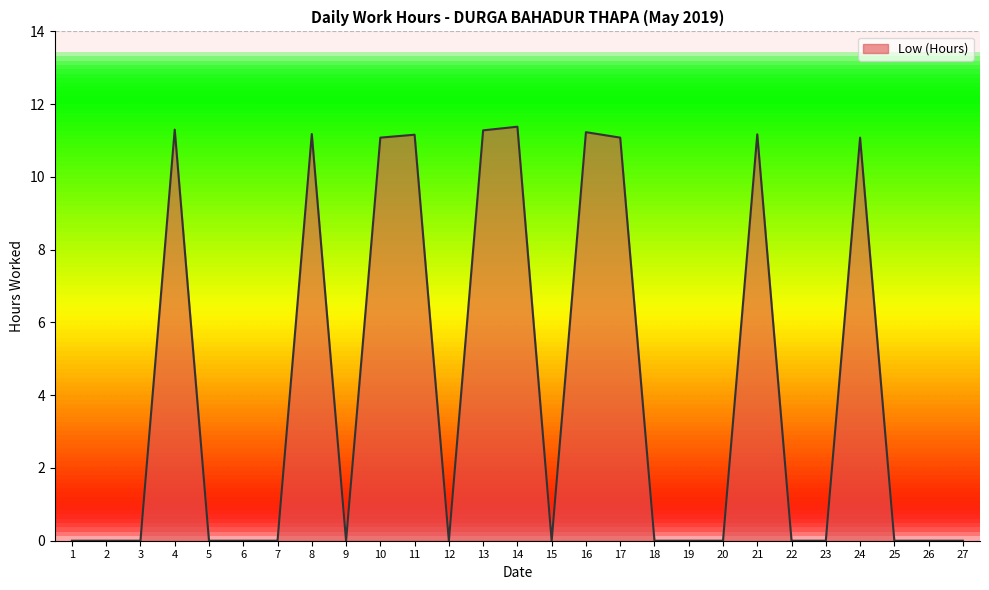

What is the change in value from 1 to 11?

+11.2